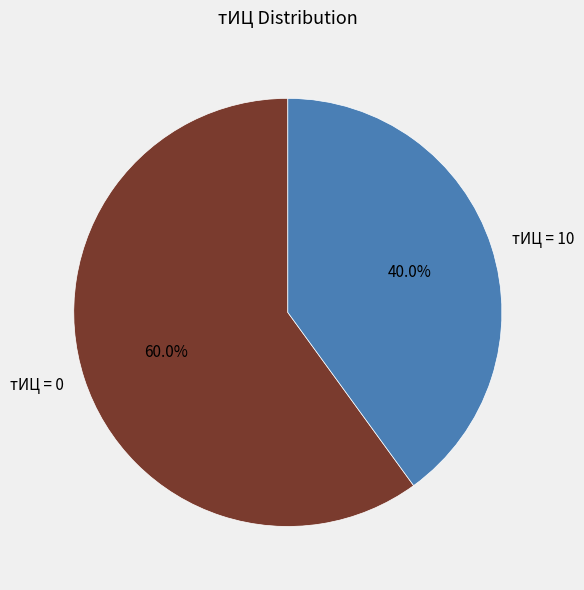

Combined, do тИЦ = 10 and тИЦ = 0 account for over 50%?

Yes